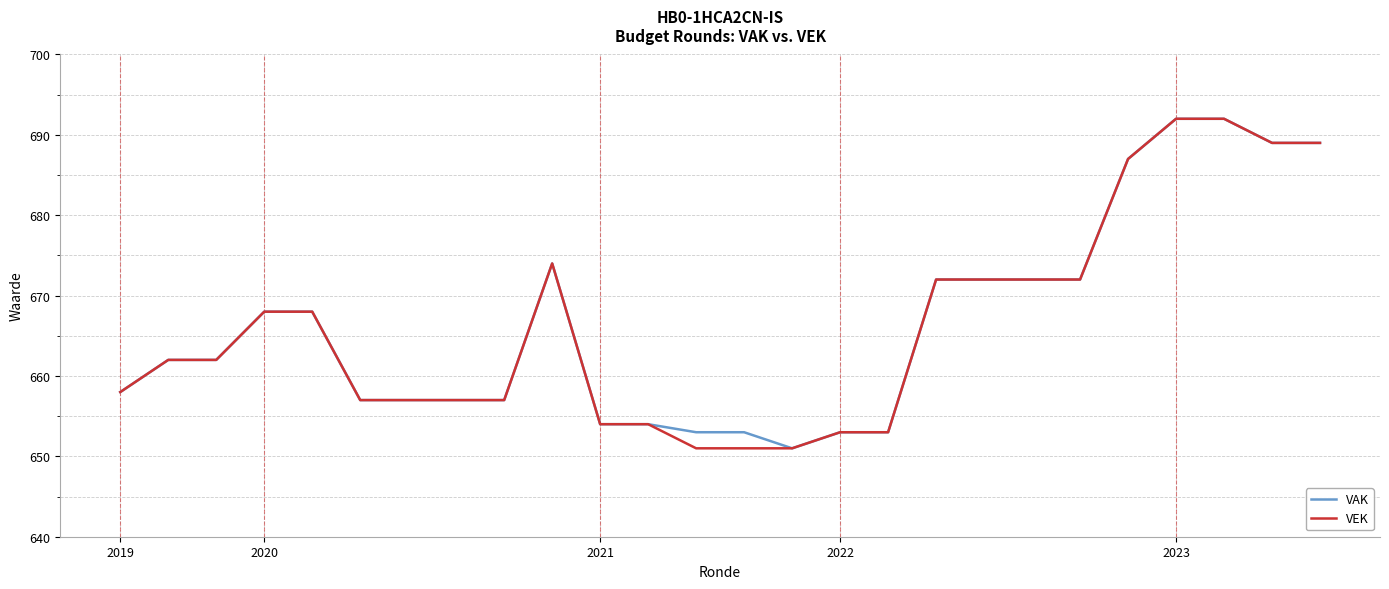

What is the minimum value for VEK?

651